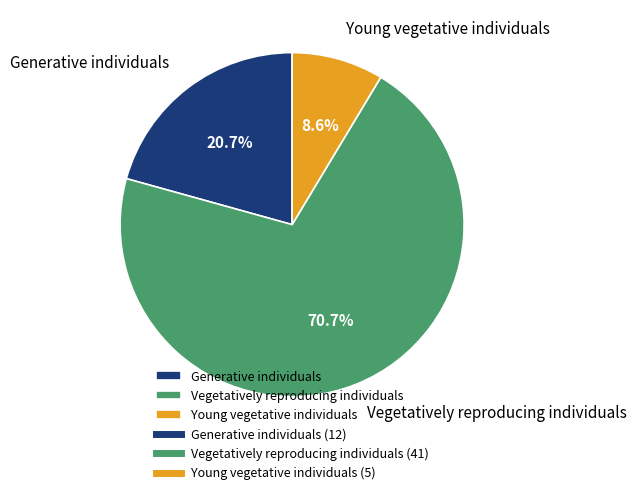

To the nearest percent, what is the difference between the Generative individuals and Vegetatively reproducing individuals slice percentages?

50%